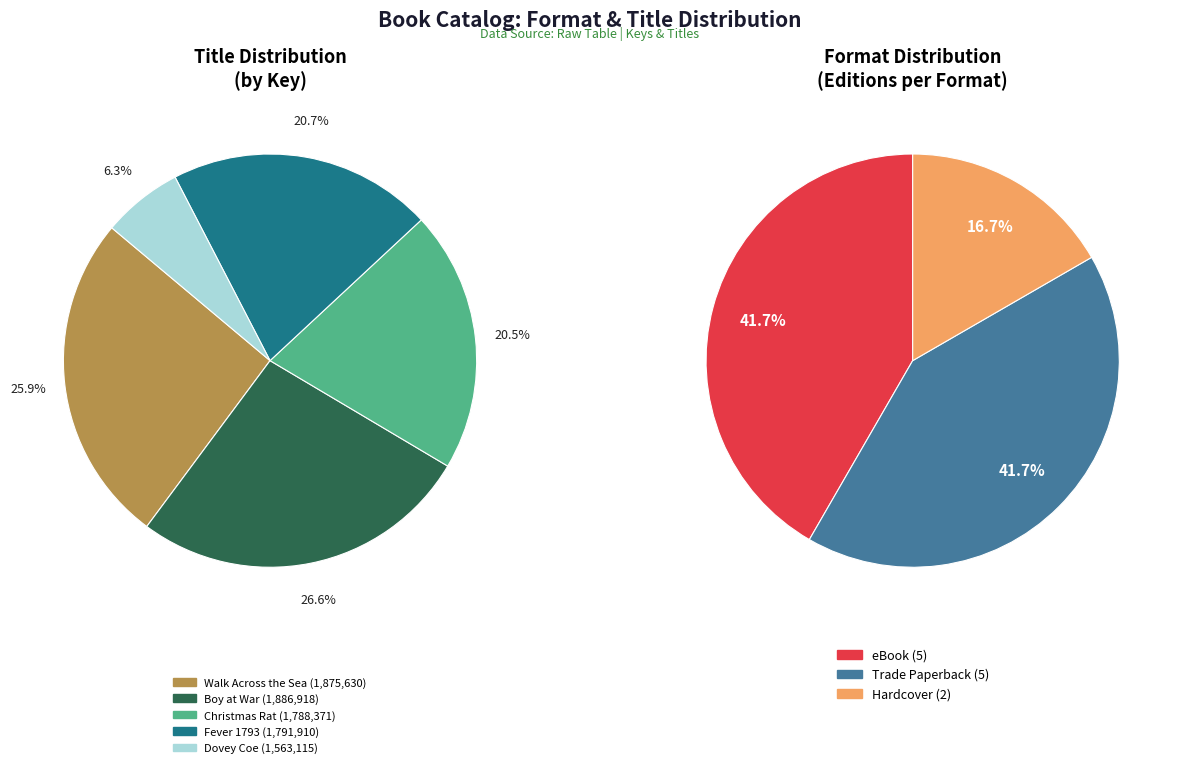

Which slice is the smallest?

Dovey Coe